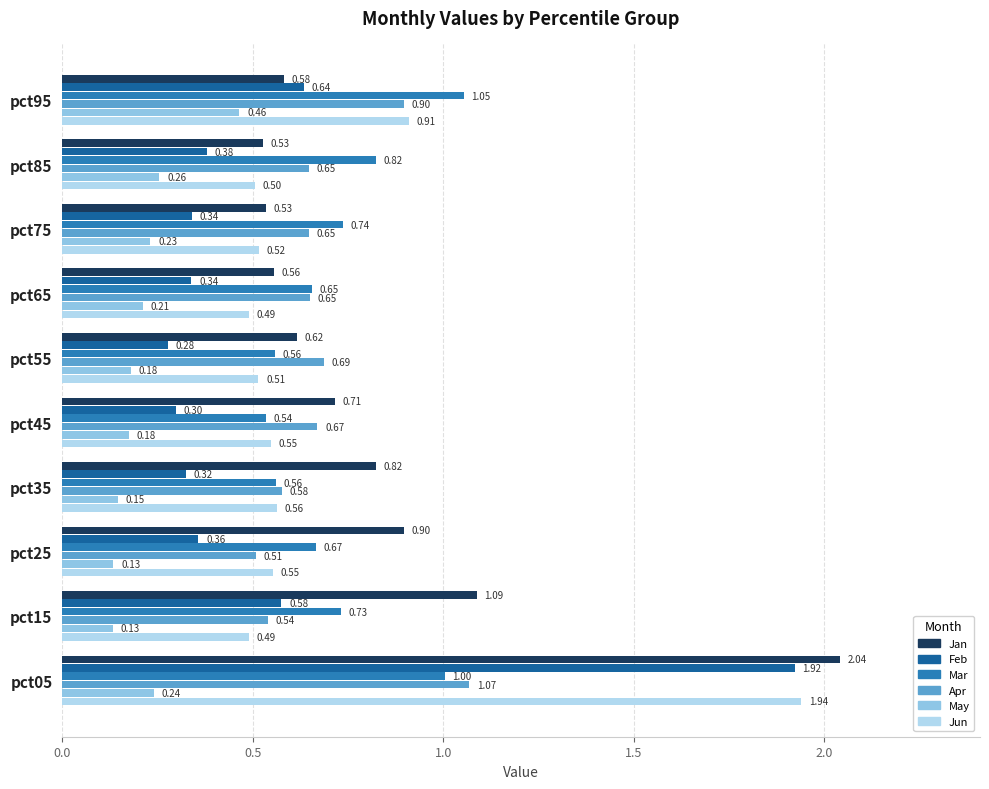

Rank the series by their maximum value, from highest to lowest.

Jan, Jun, Feb, Apr, Mar, May